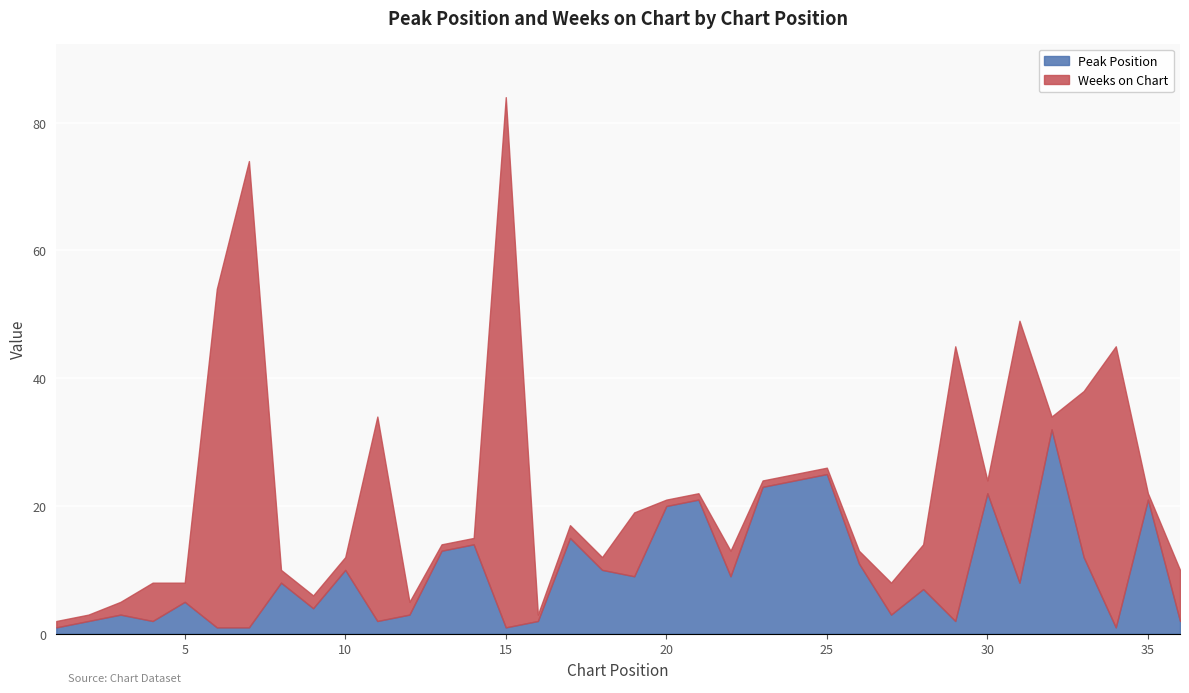

Which series has the widest spread of values?

Weeks on Chart